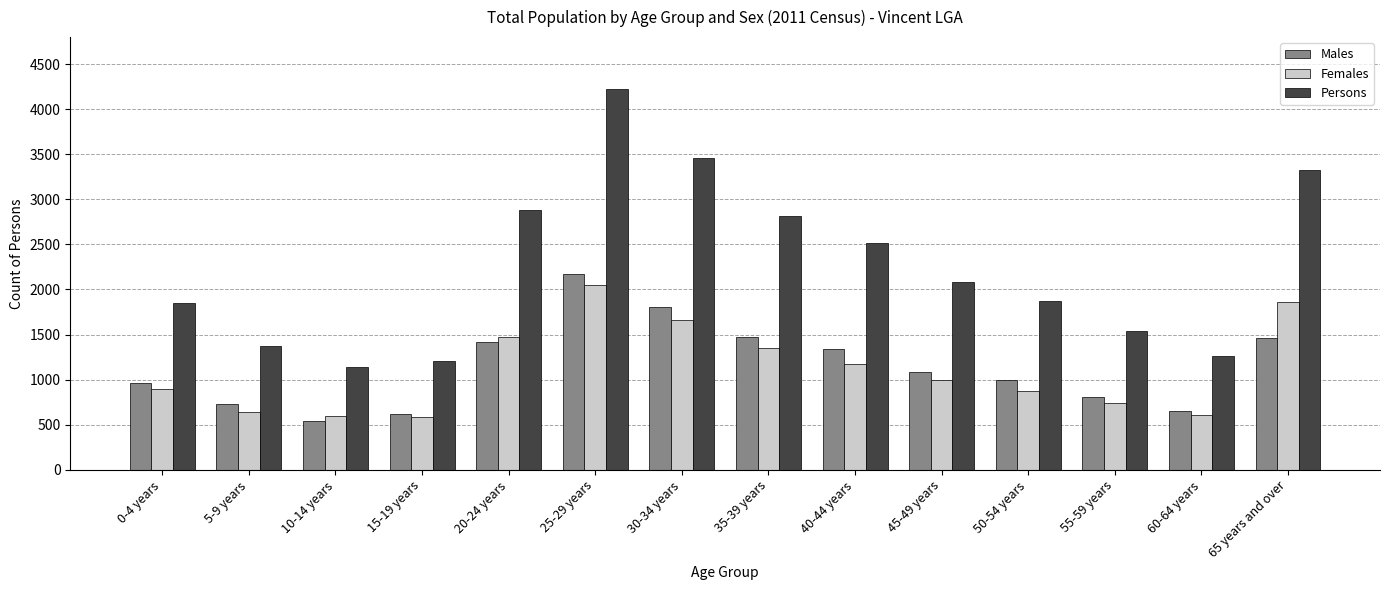

List the series in order of their peak value, lowest first.

Females, Males, Persons